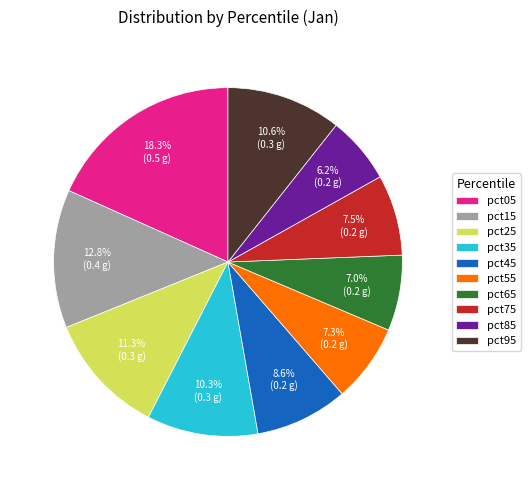

To the nearest percent, what is the difference between the largest and smallest slice percentages?

12%